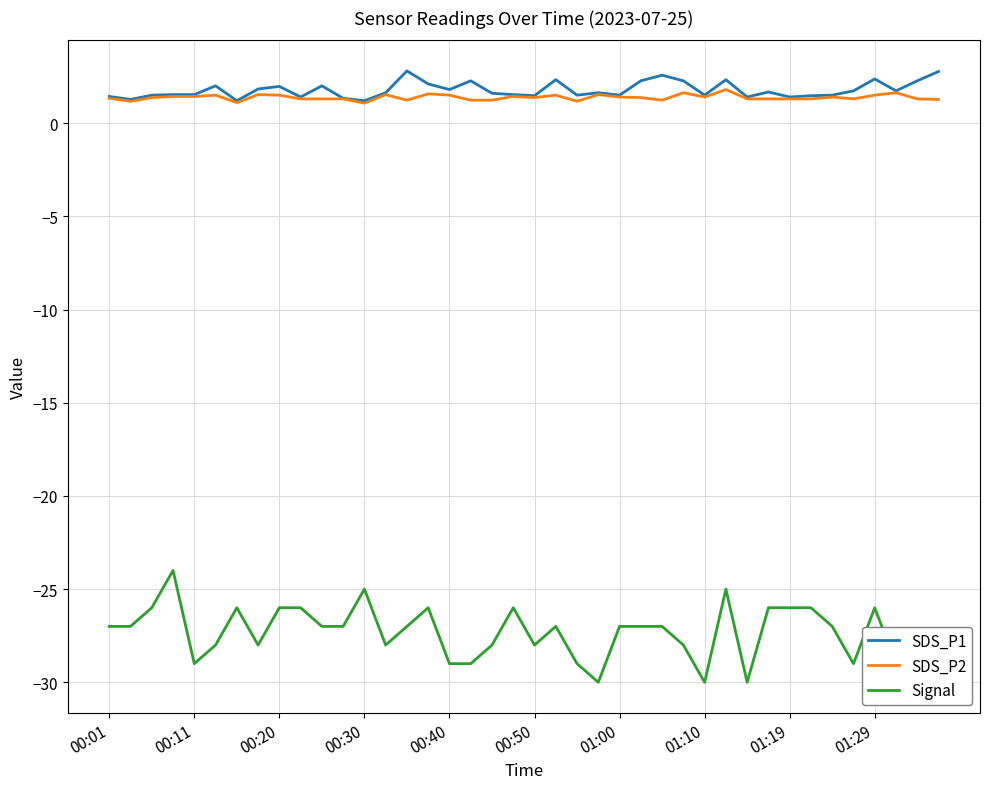

Does the chart have visible grid lines?

Yes